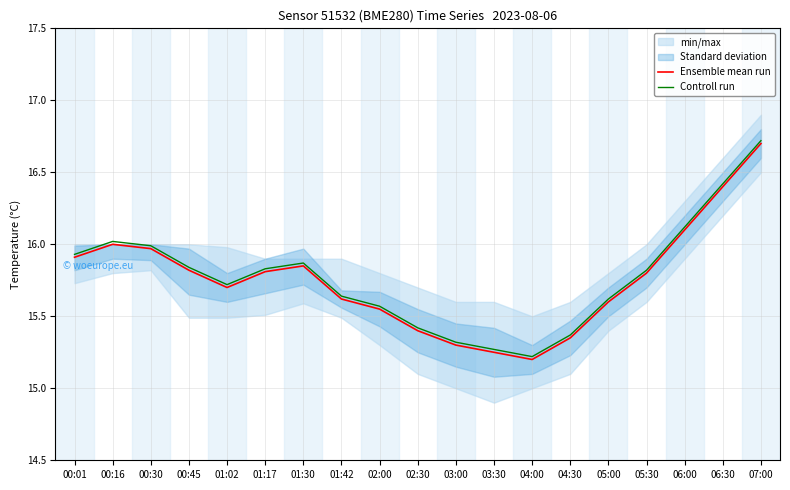

What is the approximate value of Controll run at 00:16?

16.0